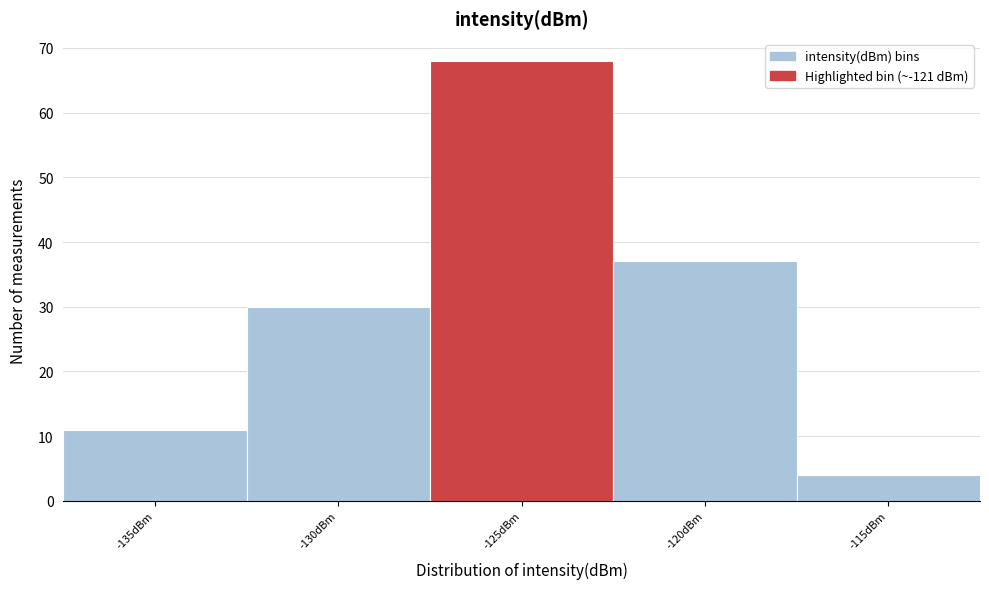

Reading left to right, transcribe all the data shown in this chart.

-135dBm=11	-130dBm=30	-125dBm=68	-120dBm=37	-115dBm=4